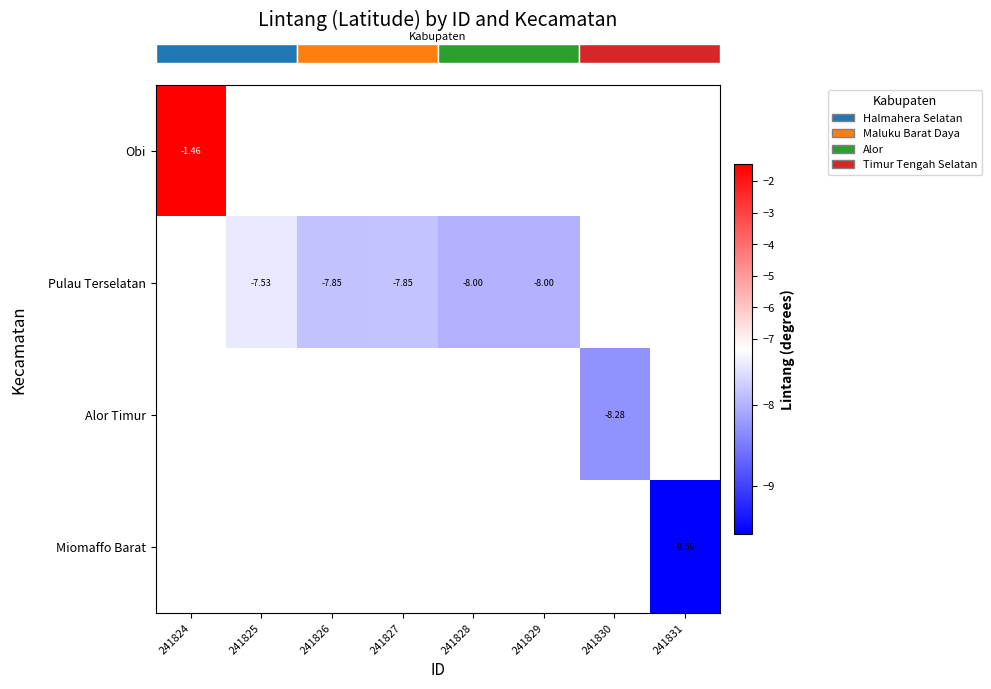

How many data points does each series have?

8